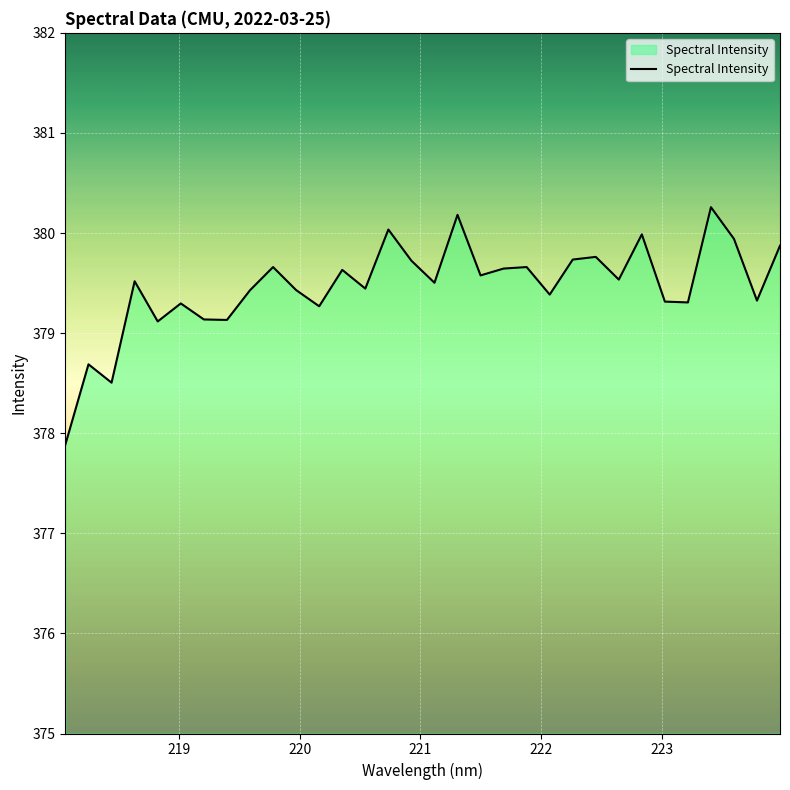

What is the minimum value shown in the chart?

377.9